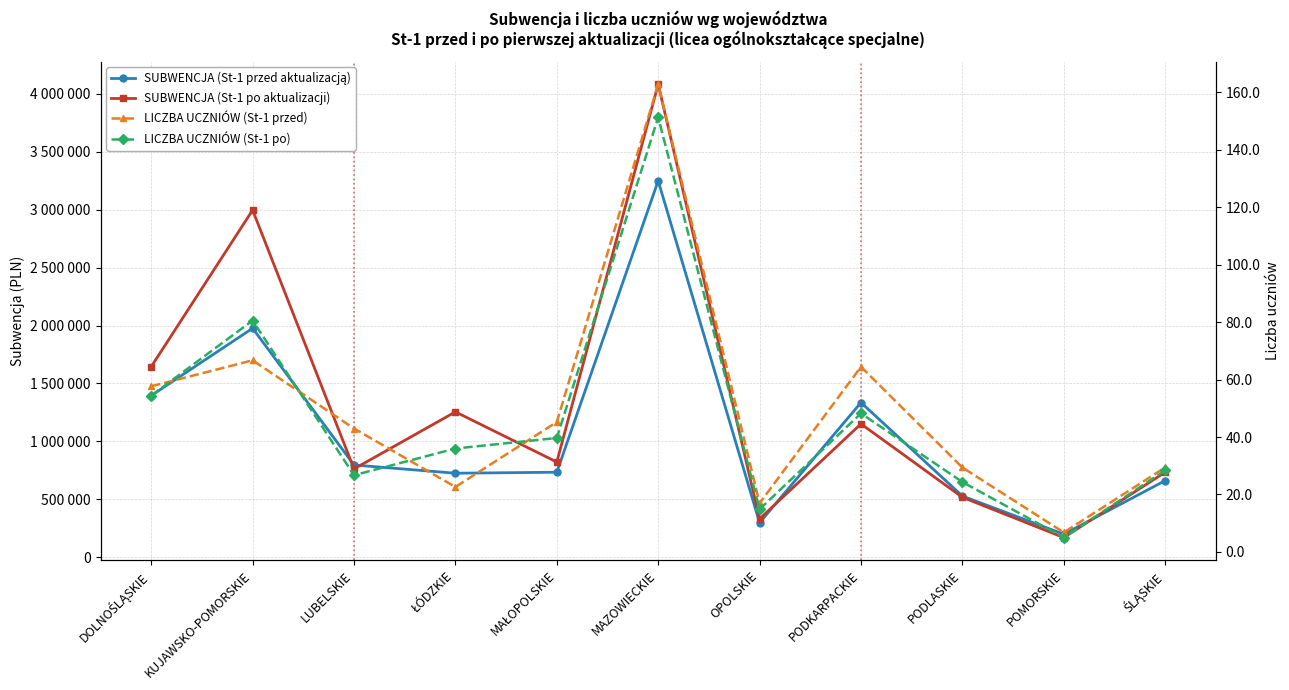

Reading left to right, list all the values displayed in this chart.

SUBWENCJA (St-1 przed aktualizacją): DOLNOŚLĄSKIE=1395158.0	KUJAWSKO-POMORSKIE=1976728.0	LUBELSKIE=796109.0	ŁÓDZKIE=725166.0	MAŁOPOLSKIE=733633.0	MAZOWIECKIE=3250178.0	OPOLSKIE=297855.0	PODKARPACKIE=1335412.0	PODLASKIE=528118.0	POMORSKIE=198525.0	ŚLĄSKIE=660993.0
SUBWENCJA (St-1 po aktualizacji): DOLNOŚLĄSKIE=1645109.8	KUJAWSKO-POMORSKIE=2997052.2	LUBELSKIE=762460.8	ŁÓDZKIE=1254754.4	MAŁOPOLSKIE=821797.7	MAZOWIECKIE=4083846.7	OPOLSKIE=330597.2	PODKARPACKIE=1151058.1	PODLASKIE=517459.0	POMORSKIE=169516.9	ŚLĄSKIE=733614.8
LICZBA UCZNIÓW (St-1 przed): DOLNOŚLĄSKIE=57.7	KUJAWSKO-POMORSKIE=66.7	LUBELSKIE=43.0	ŁÓDZKIE=22.6	MAŁOPOLSKIE=45.2	MAZOWIECKIE=162.8	OPOLSKIE=17.0	PODKARPACKIE=64.4	PODLASKIE=29.4	POMORSKIE=6.8	ŚLĄSKIE=29.4
LICZBA UCZNIÓW (St-1 po): DOLNOŚLĄSKIE=54.4	KUJAWSKO-POMORSKIE=80.6	LUBELSKIE=26.7	ŁÓDZKIE=36.0	MAŁOPOLSKIE=39.7	MAZOWIECKIE=151.3	OPOLSKIE=14.9	PODKARPACKIE=48.2	PODLASKIE=24.4	POMORSKIE=5.0	ŚLĄSKIE=28.4